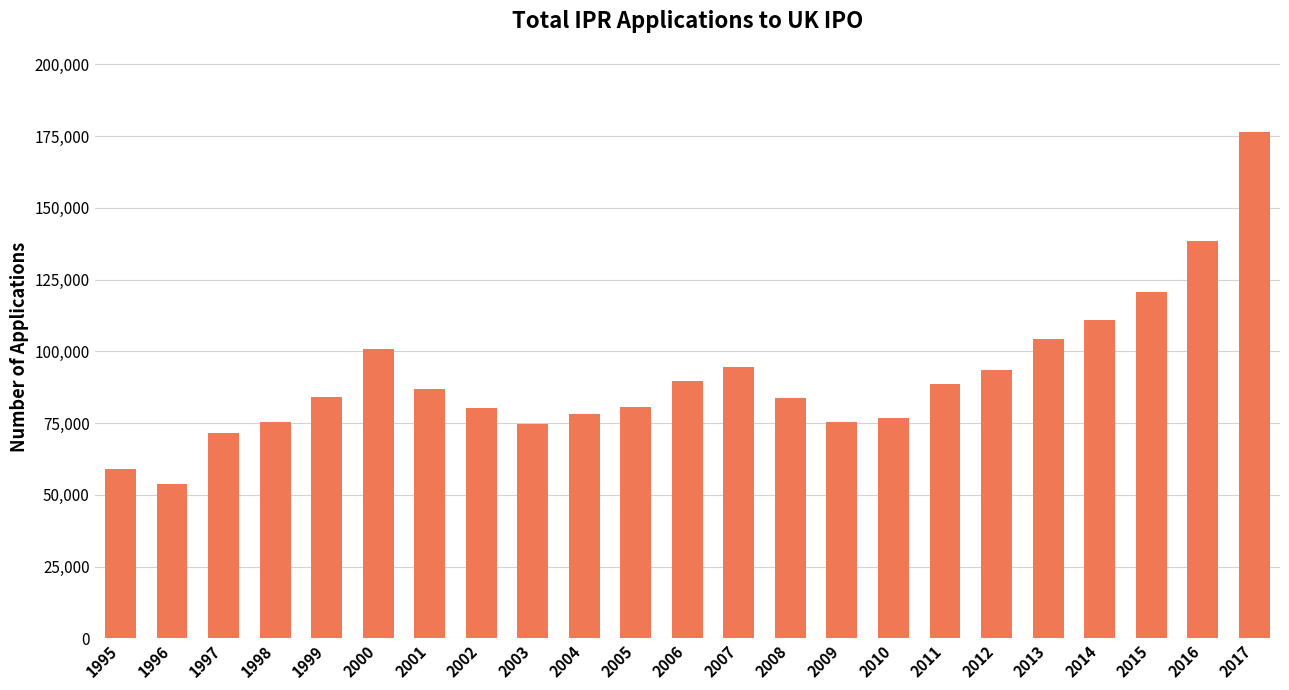

The value at 2008 is 145565. True or false?

False